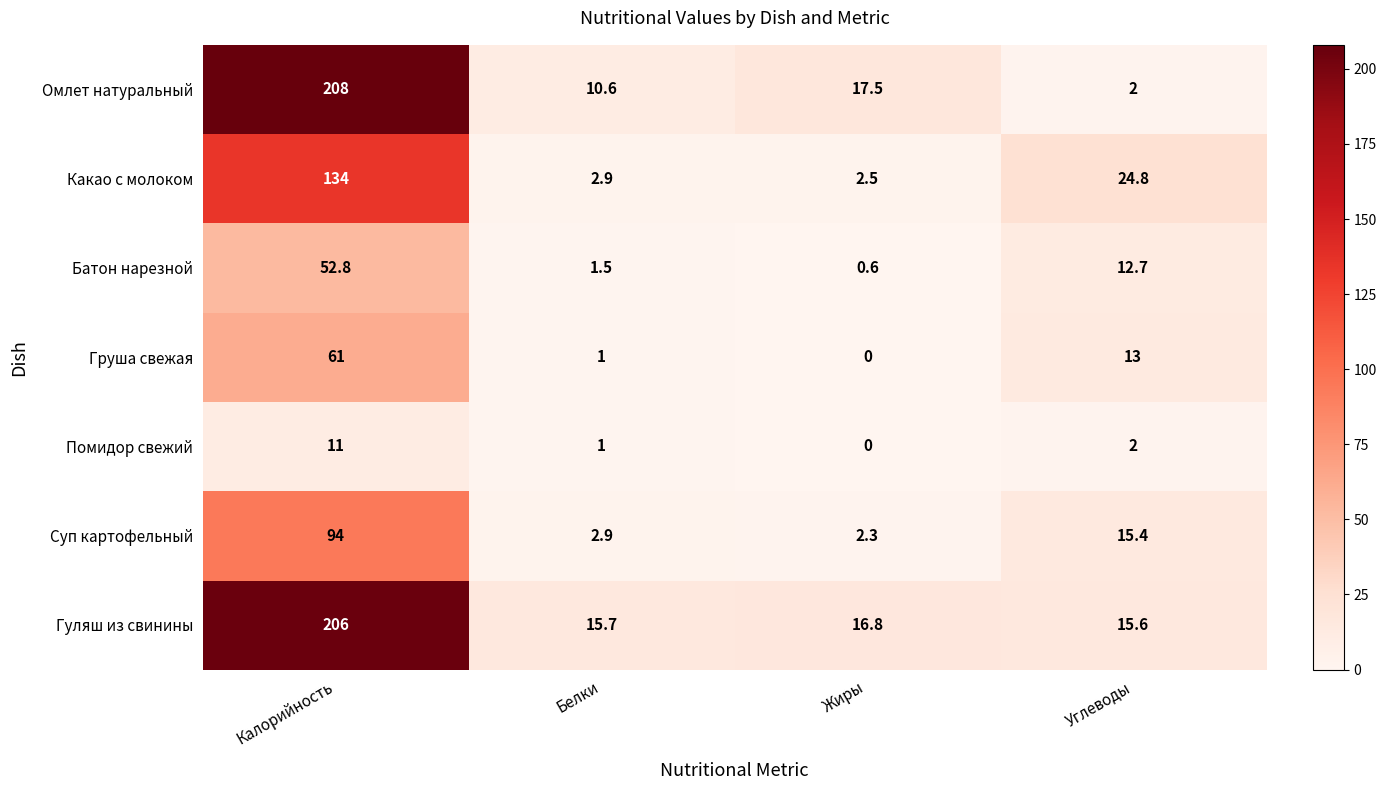

At how many categories does at least one series exceed 103?

1